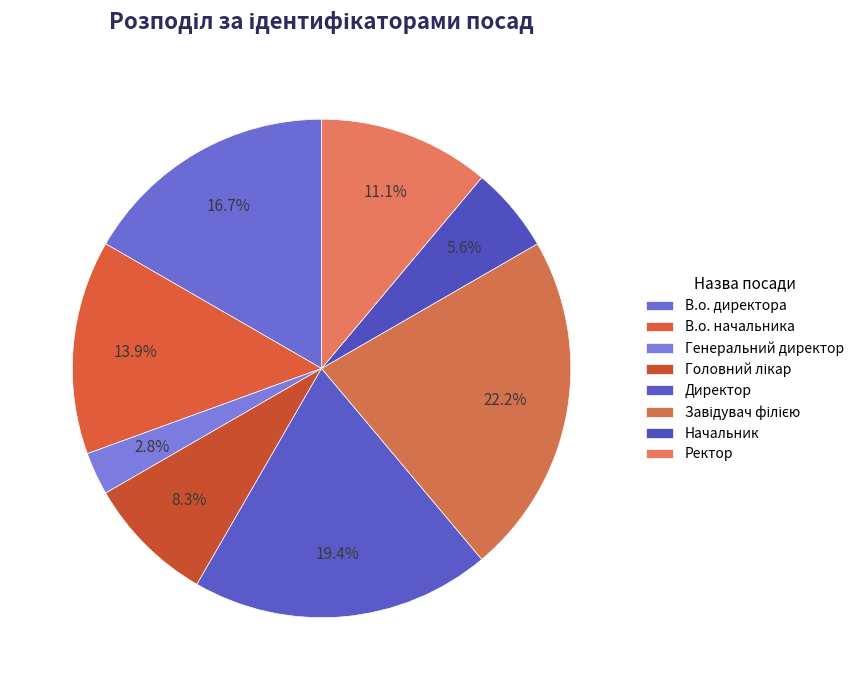

How many slices are in this pie chart?

8